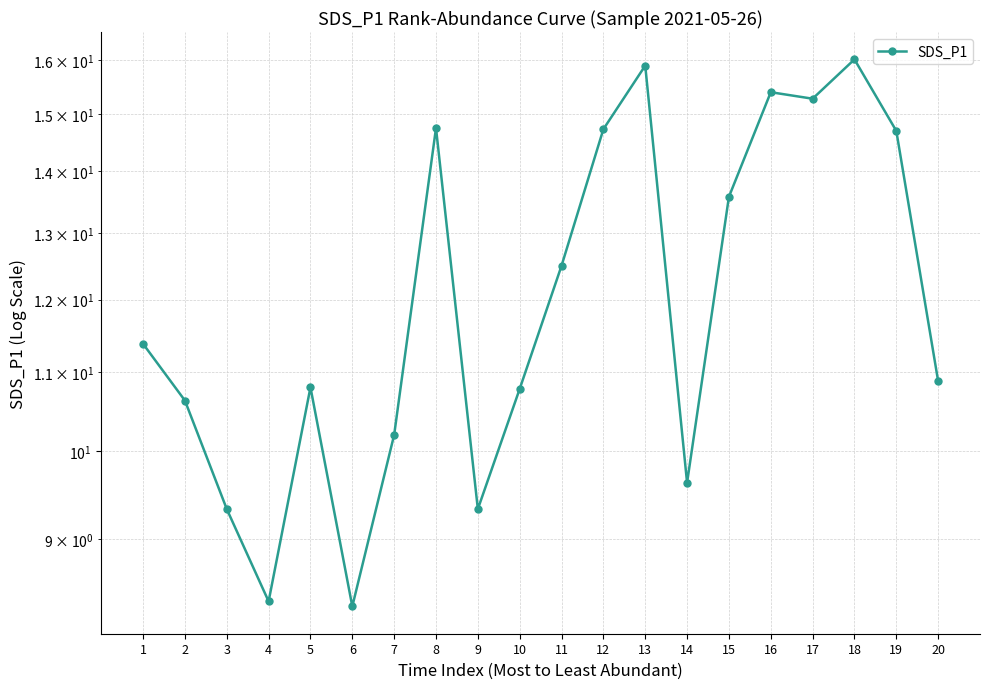

What is the average value?

12.1